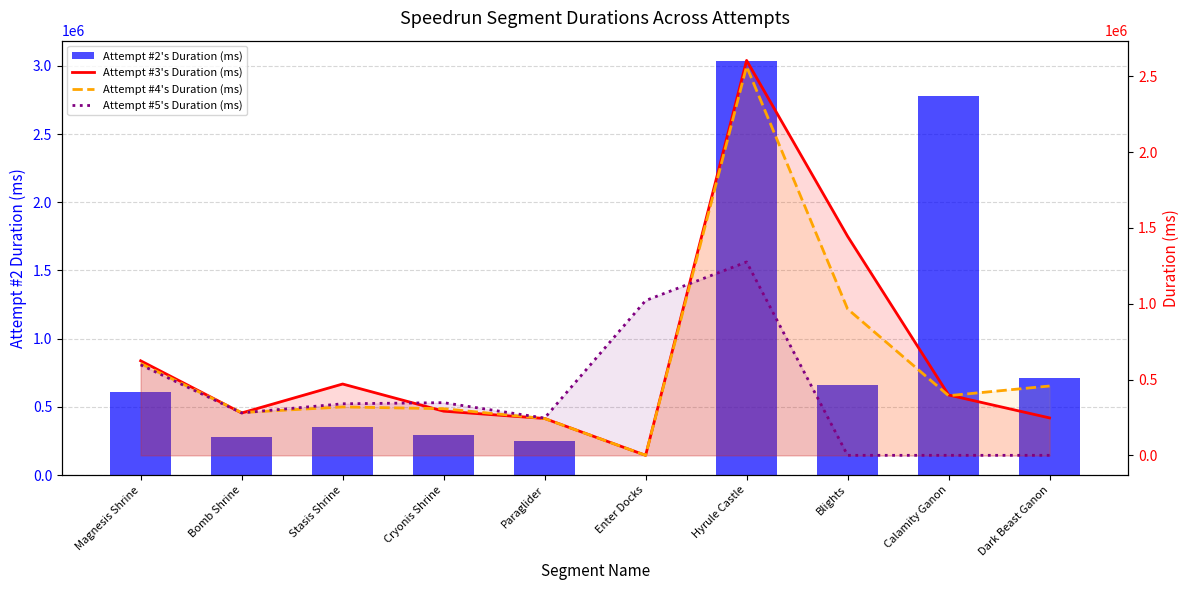

Reading left to right, what are all the values shown in this chart?

Attempt #2's Duration (ms): 611470	281130	355867	292091	246926	0	3032806	660000	2781084	712697
Attempt #3's Duration (ms): 623624	279297	470423	291298	243018	0	2605242	1444991	398266	246812
Attempt #4's Duration (ms): 605991	281990	319261	307474	242561	0	2565430	965424	393464	457273
Attempt #5's Duration (ms): 596850	280073	340043	347371	245637	1021079	1275632	0	0	0